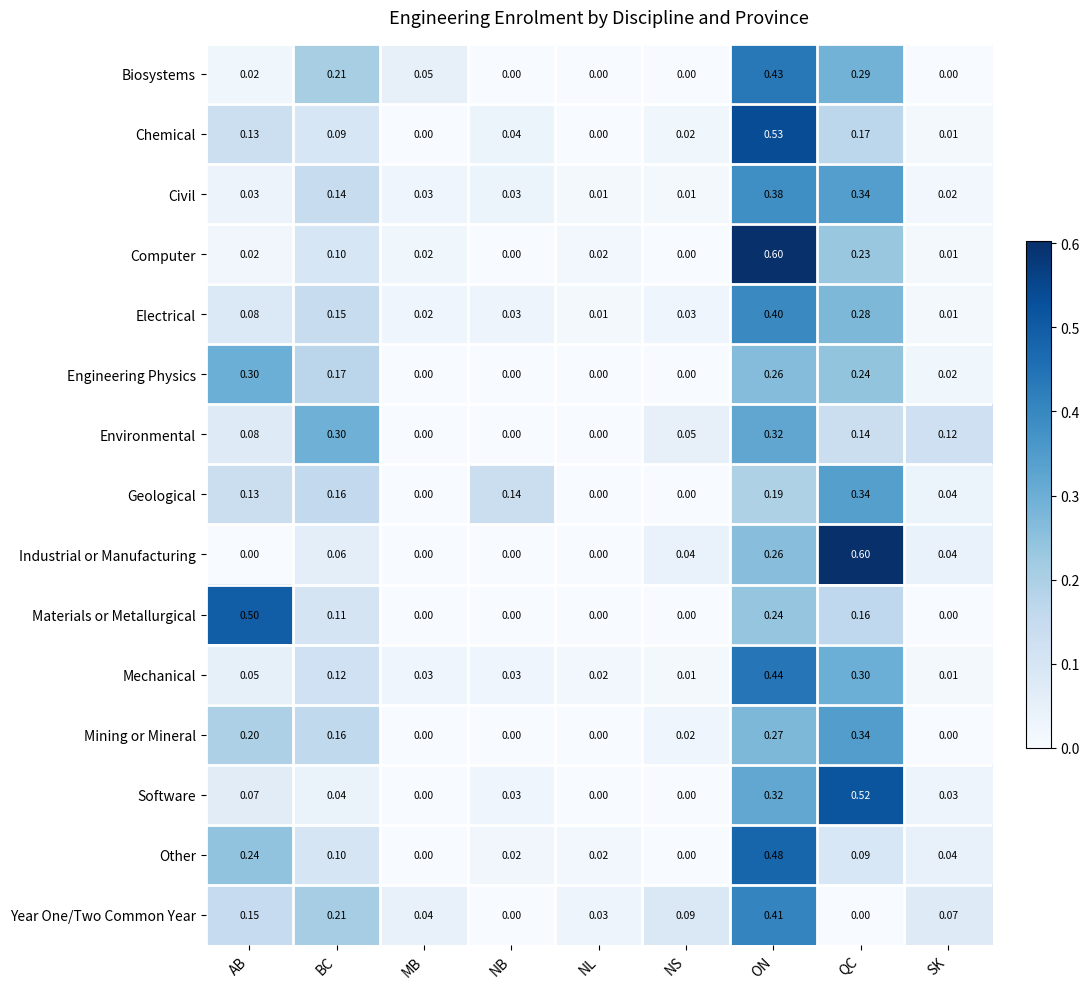

Is the value of Mechanical at MB greater than the value of Materials or Metallurgical at ON?

No